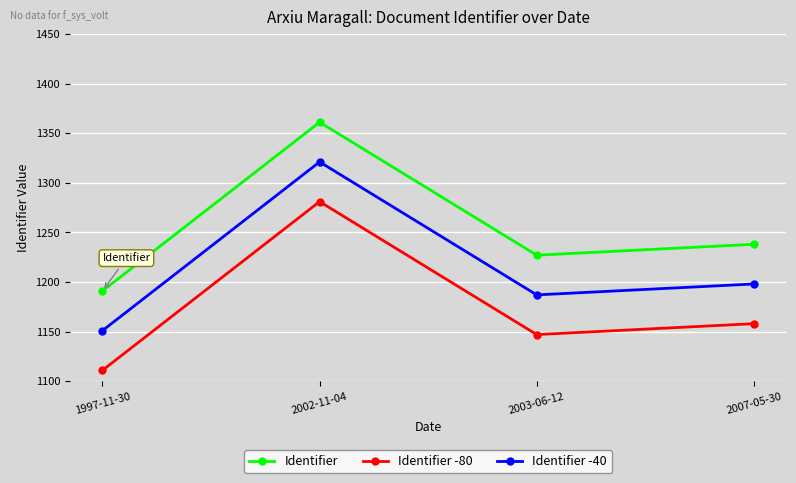

Is it true that Identifier -80 equals 1147 at 2003-06-12?

True